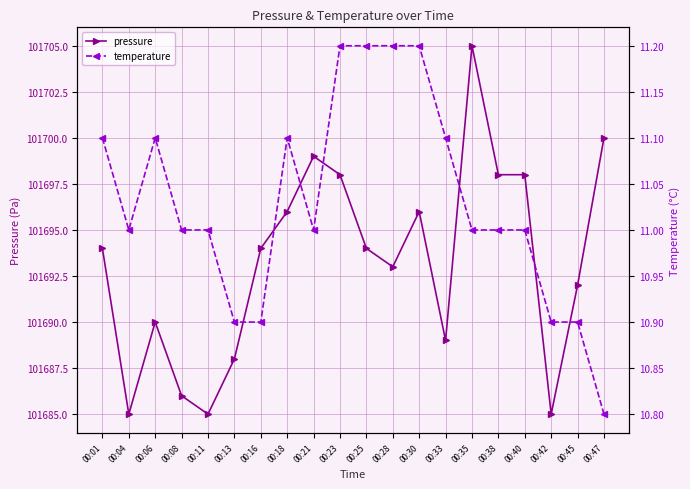

True or false: temperature and pressure intersect in this chart.

False